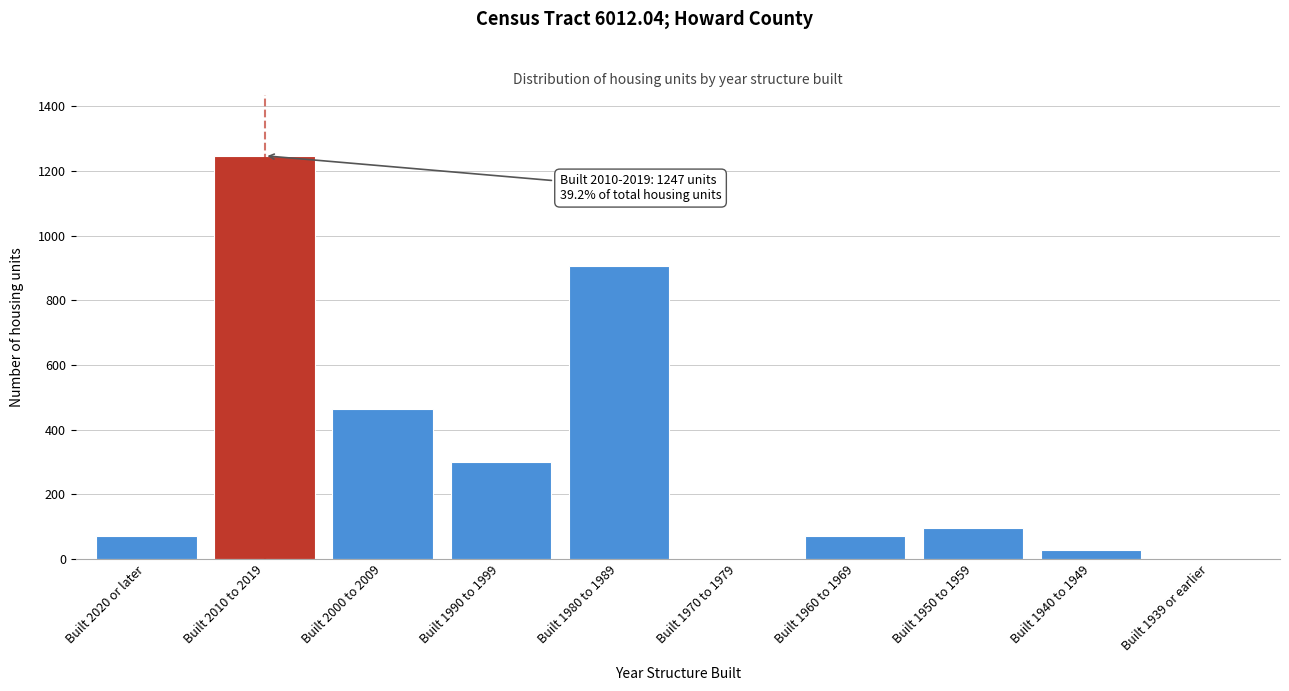

Reading right to left, transcribe all the data shown in this chart.

Built 1939 or earlier=0	Built 1940 to 1949=26	Built 1950 to 1959=95	Built 1960 to 1969=70	Built 1970 to 1979=0	Built 1980 to 1989=907	Built 1990 to 1999=301	Built 2000 to 2009=465	Built 2010 to 2019=1247	Built 2020 or later=70